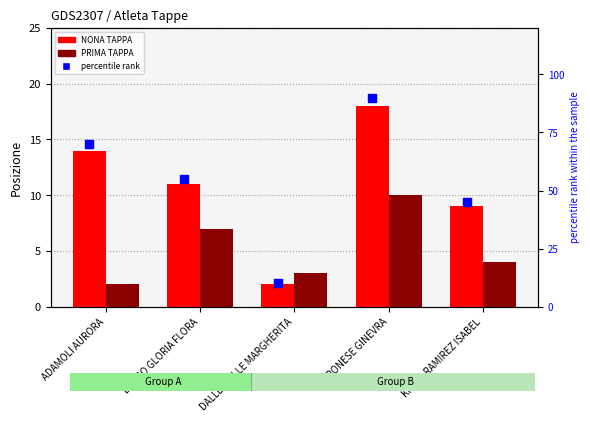

Which series has the largest total across all categories?

percentile rank within the sample